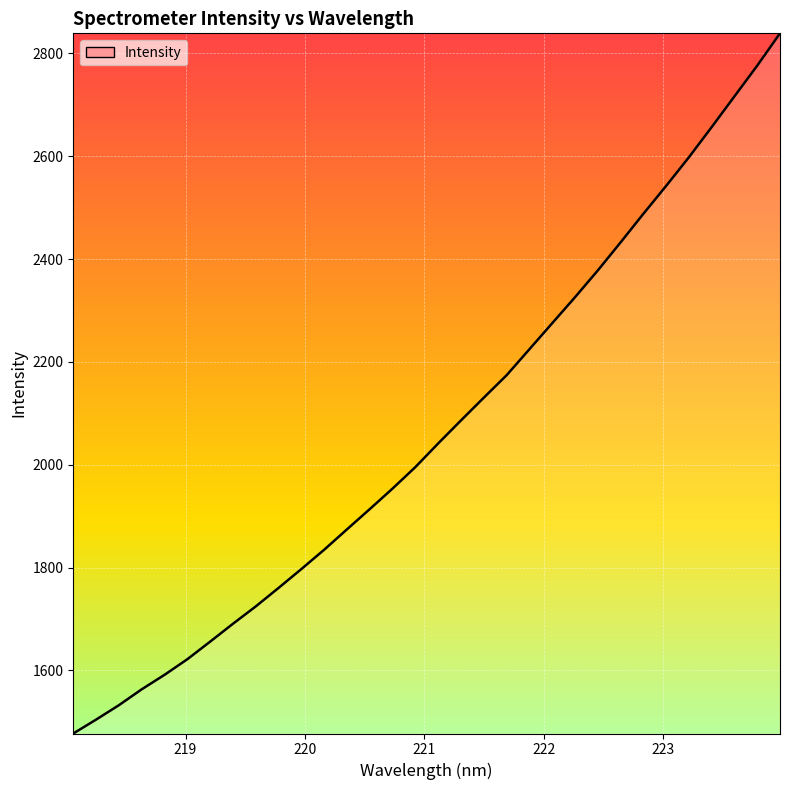

What is the minimum value shown in the chart?

1477.2